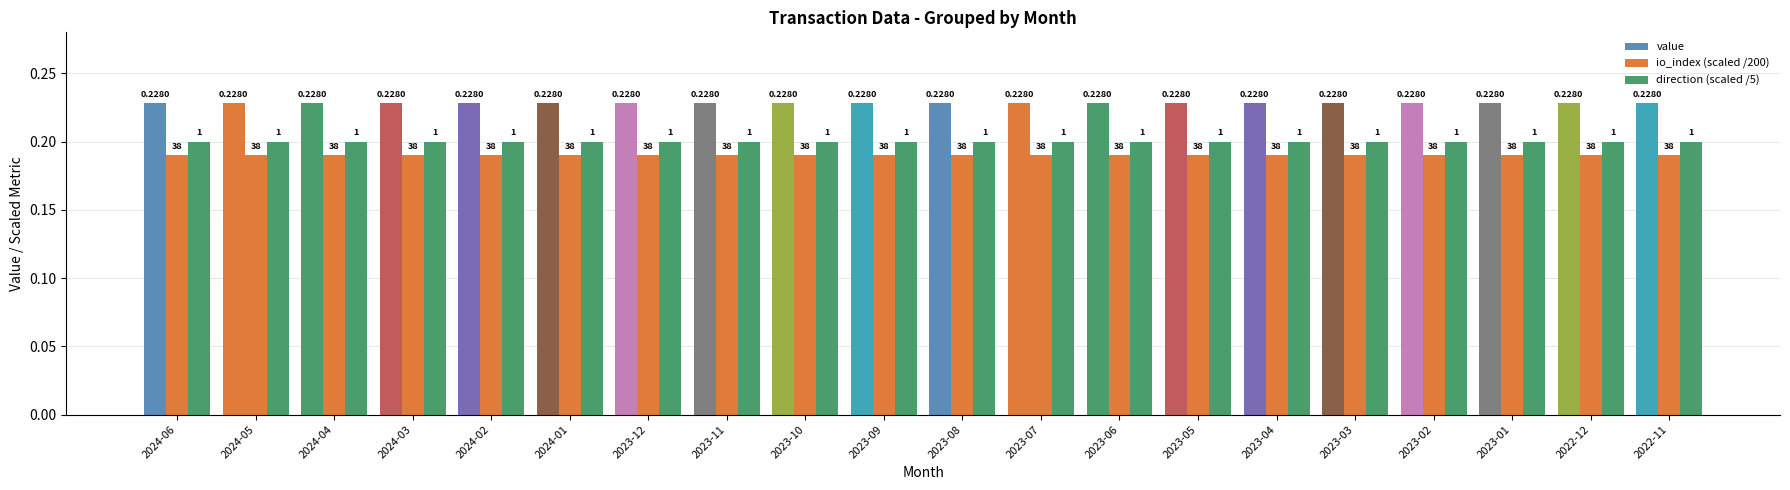

How many groups of bars are there?

20